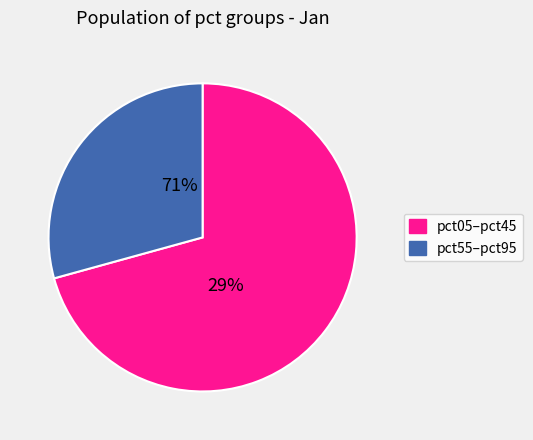

Does pct65 represent more than half of the total?

No